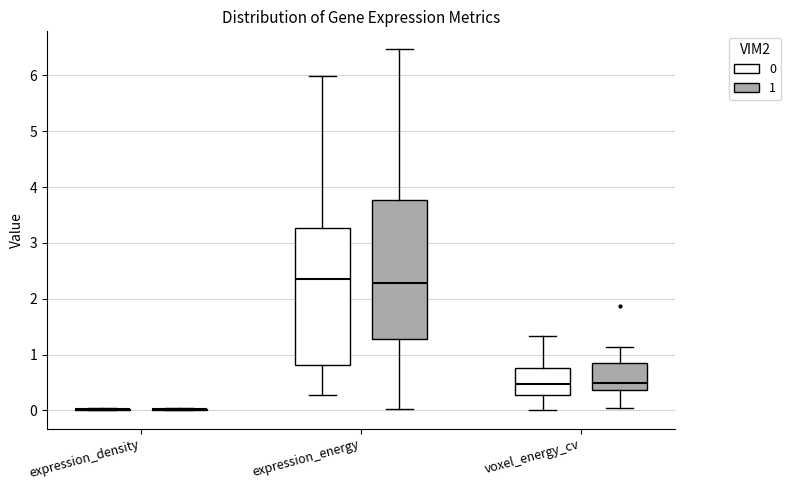

Reading left to right, read every box against the y-axis: the position of its median line, the range the box covers, and the ends of its whiskers. The values are not printed on the chart, so give them approximately, as read against the axis.

expression_density (0): box collapsed to a line at 0.0, whiskers 0.0 to 0.0
expression_density (1): box collapsed to a line at 0.0, whiskers 0.0 to 0.0
expression_energy (0): median 2.3, box 0.8 to 3.3, whiskers 0.3 to 6.0
expression_energy (1): median 2.3, box 1.3 to 3.8, whiskers 0.0 to 6.5
voxel_energy_cv (0): median 0.5, box 0.3 to 0.8, whiskers 0.0 to 1.3
voxel_energy_cv (1): median 0.5, box 0.4 to 0.8, whiskers 0.0 to 1.1